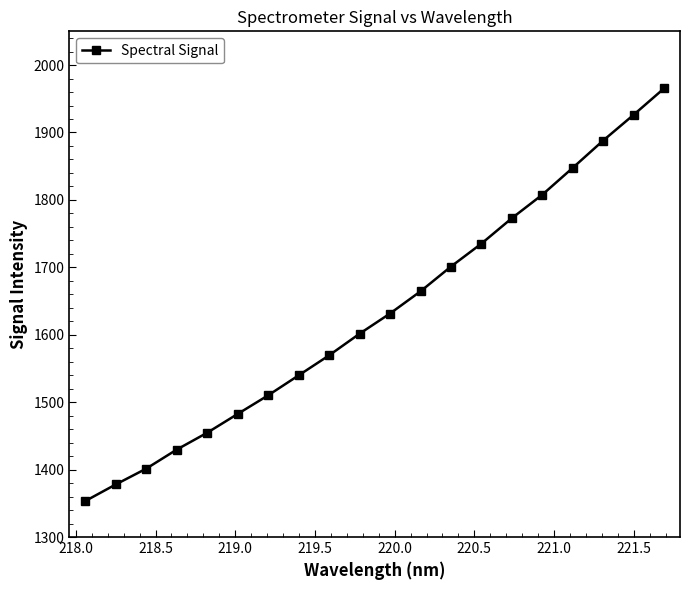

What is the value of the 12th point from the left?

1664.4